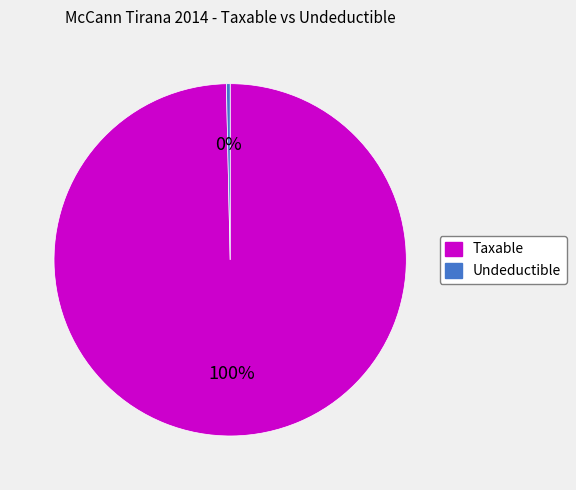

Count the number of slices in the pie.

2